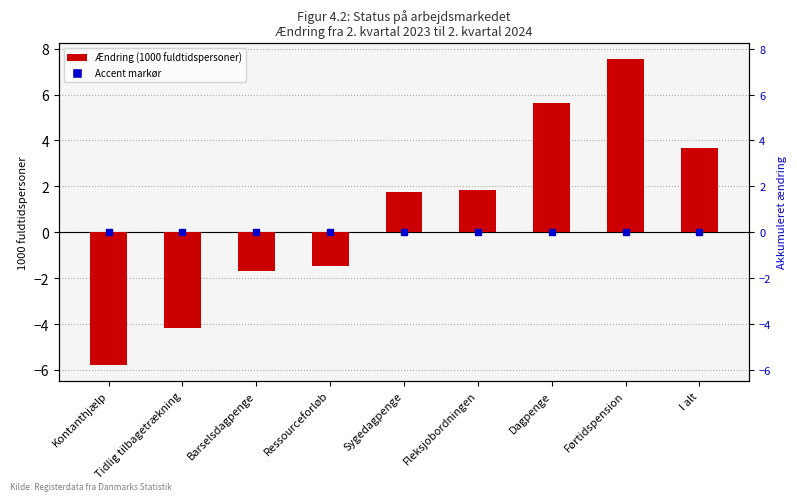

What is the label of the 7th bar from the left?

Dagpenge